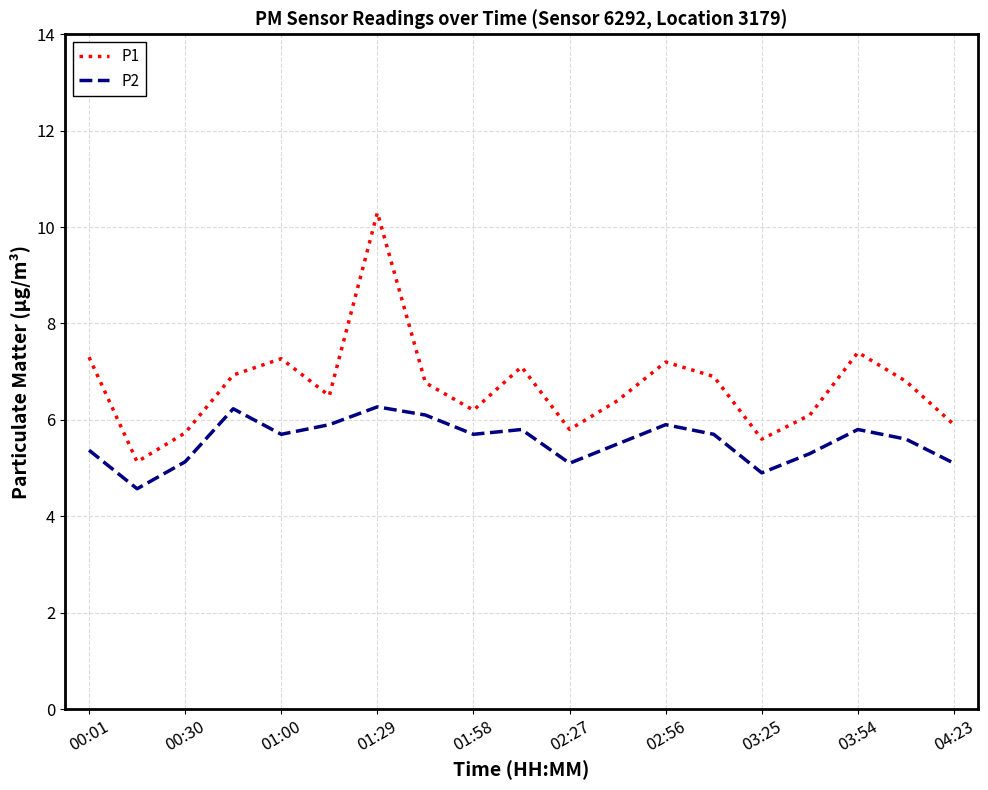

List the series in order of their peak value, highest first.

P1, P2